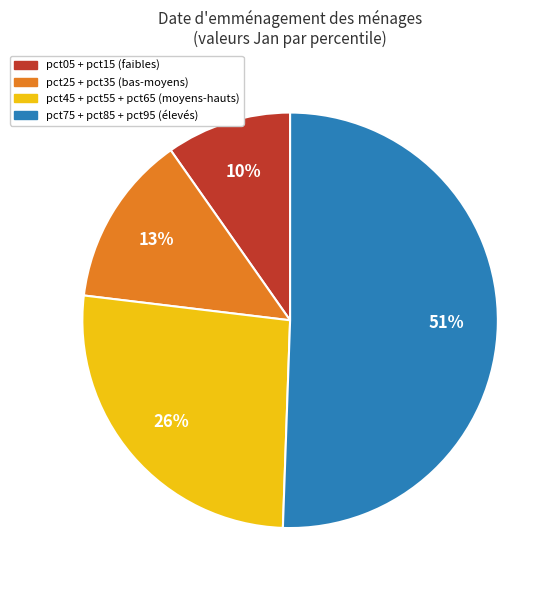

Is there any slice that represents more than half of the pie?

Yes